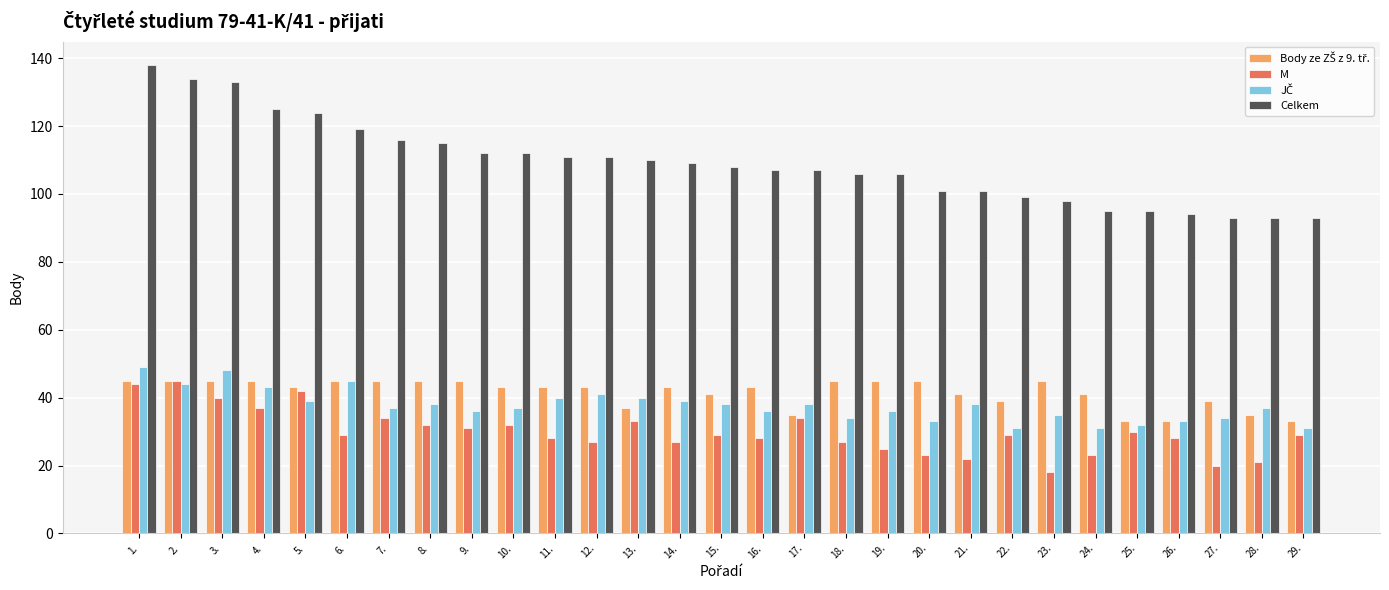

Which series has the largest range (max minus min)?

Celkem